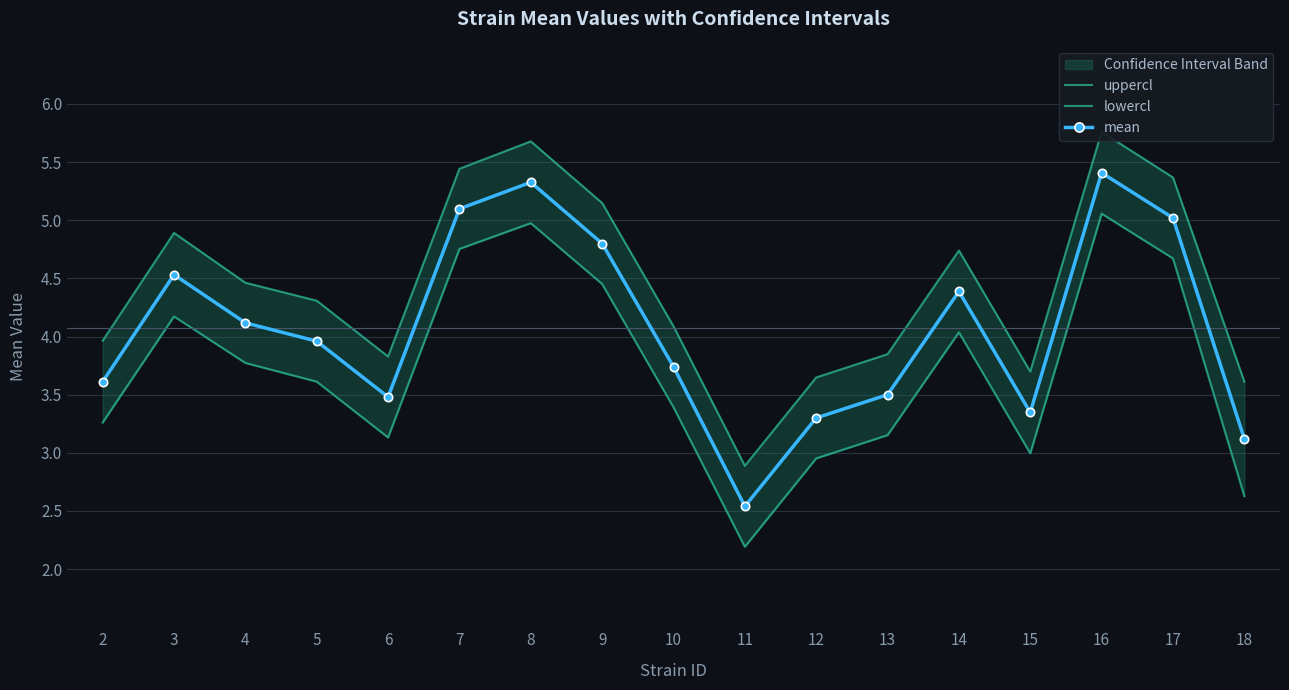

At which label does uppercl first exceed 4?

3